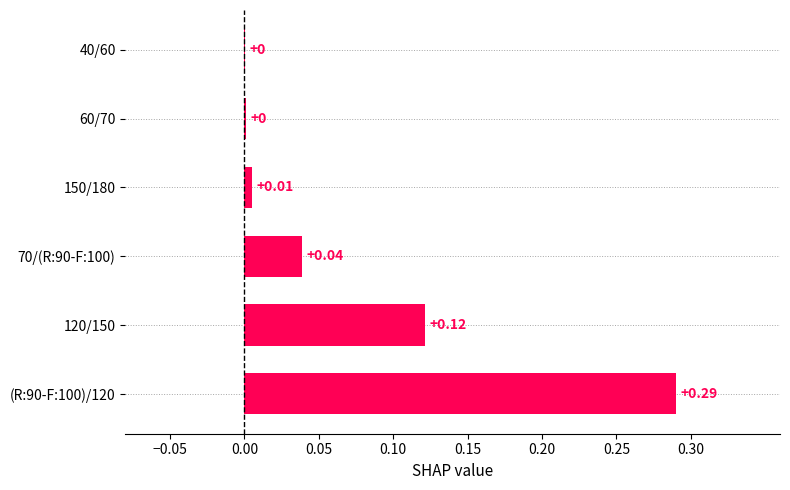

What is the sum of all values?

0.5